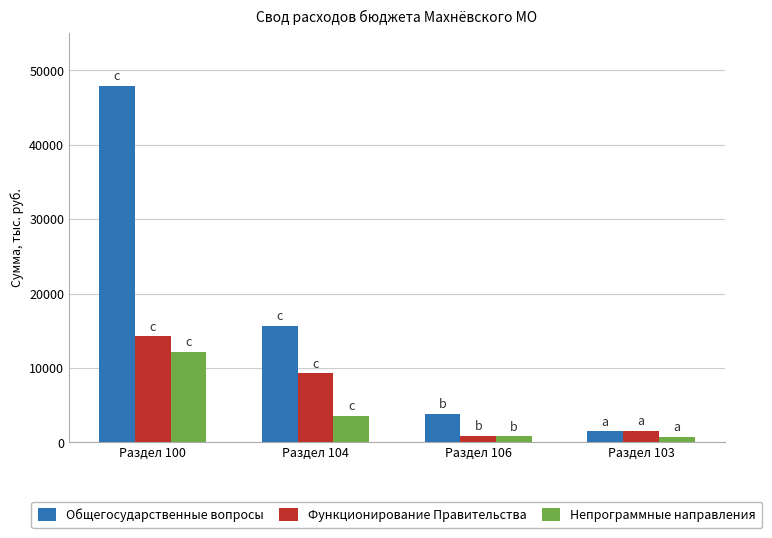

What position from the right is Раздел 104?

3